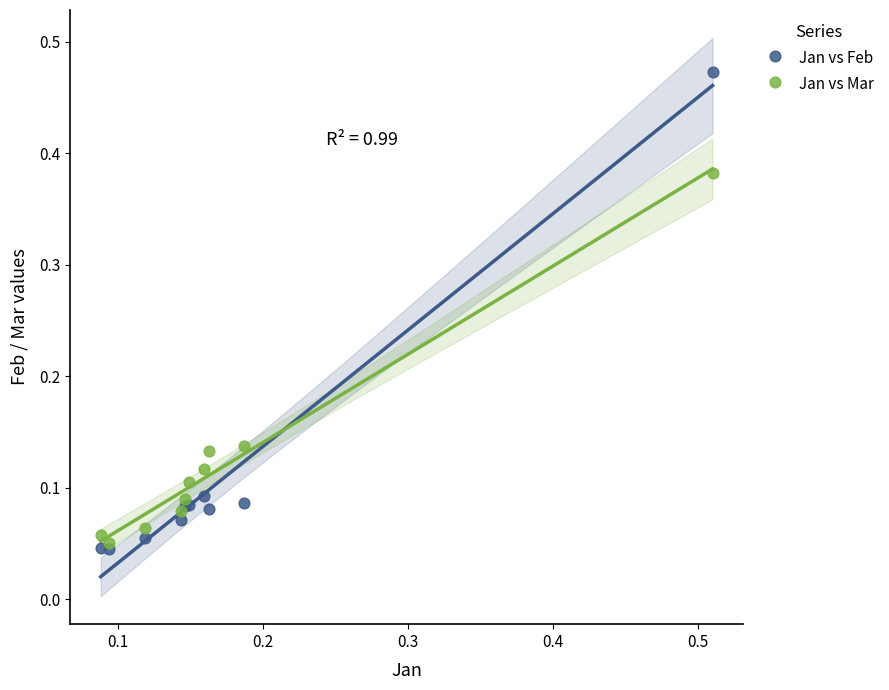

Which series reaches the maximum Y coordinate?

Jan vs Feb